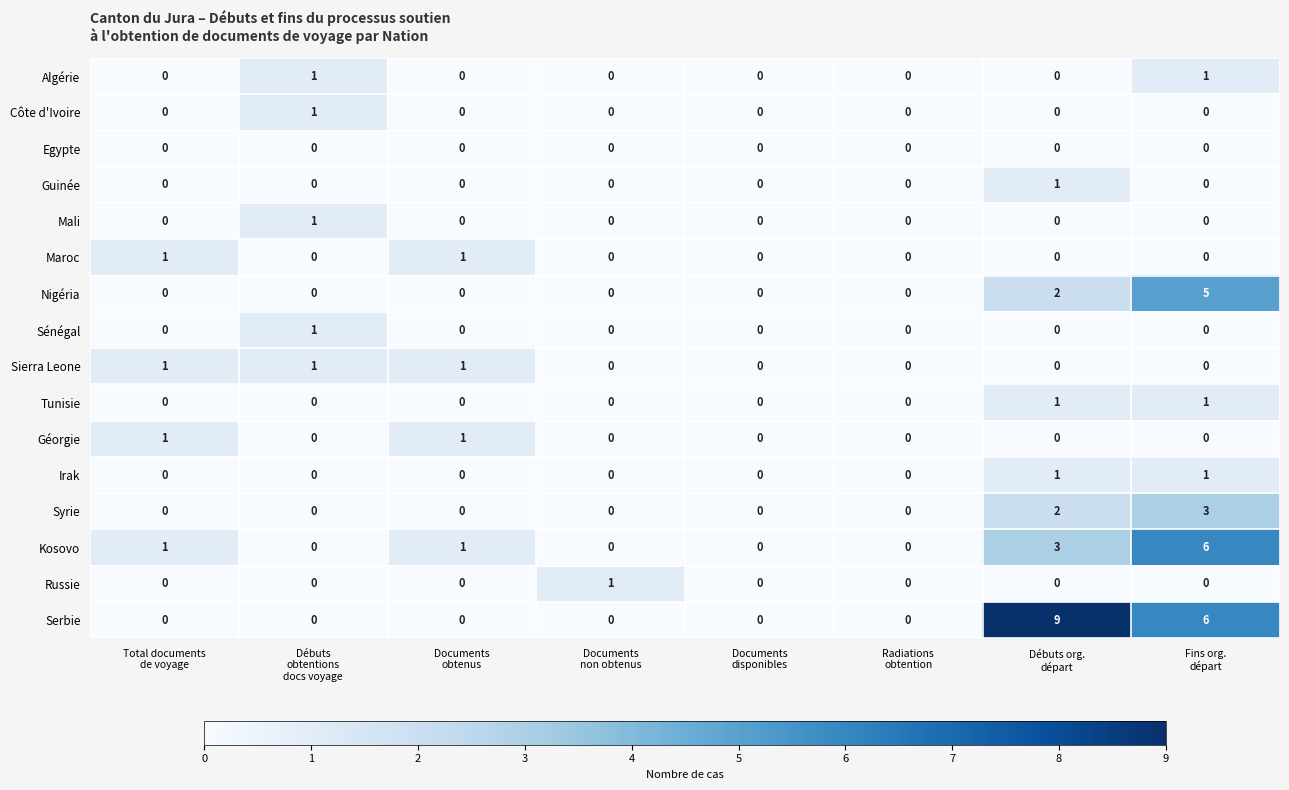

What is the sum of all Serbie values?

15